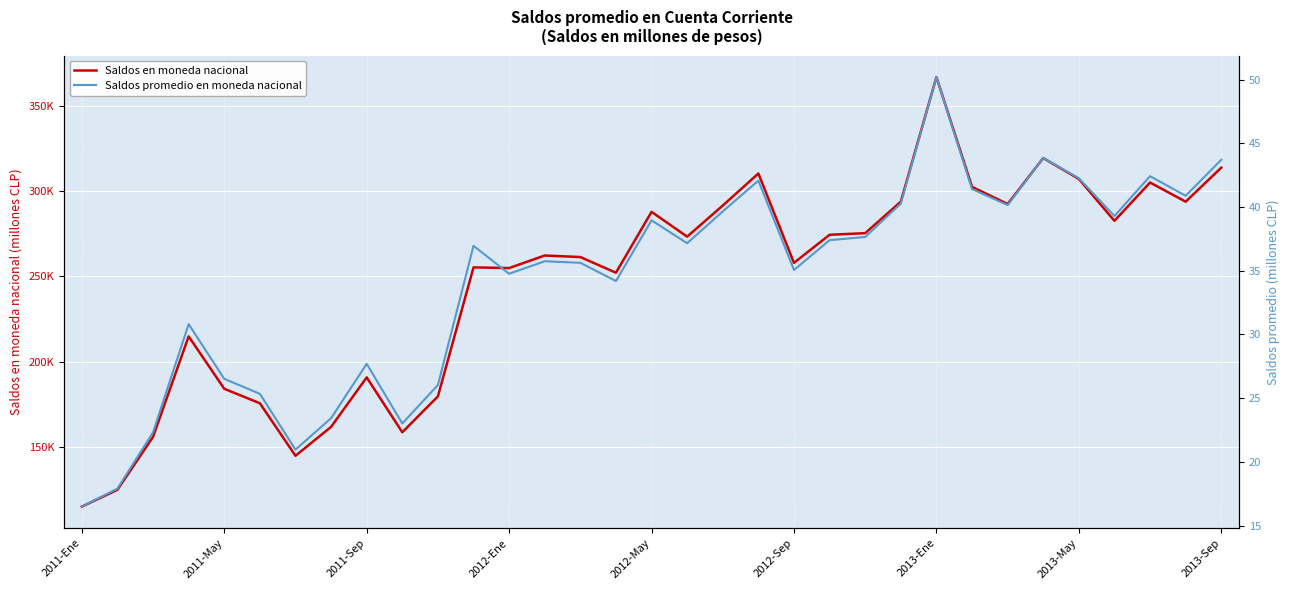

Which category has the lowest value in the Saldos en moneda nacional series?

2011-Ene